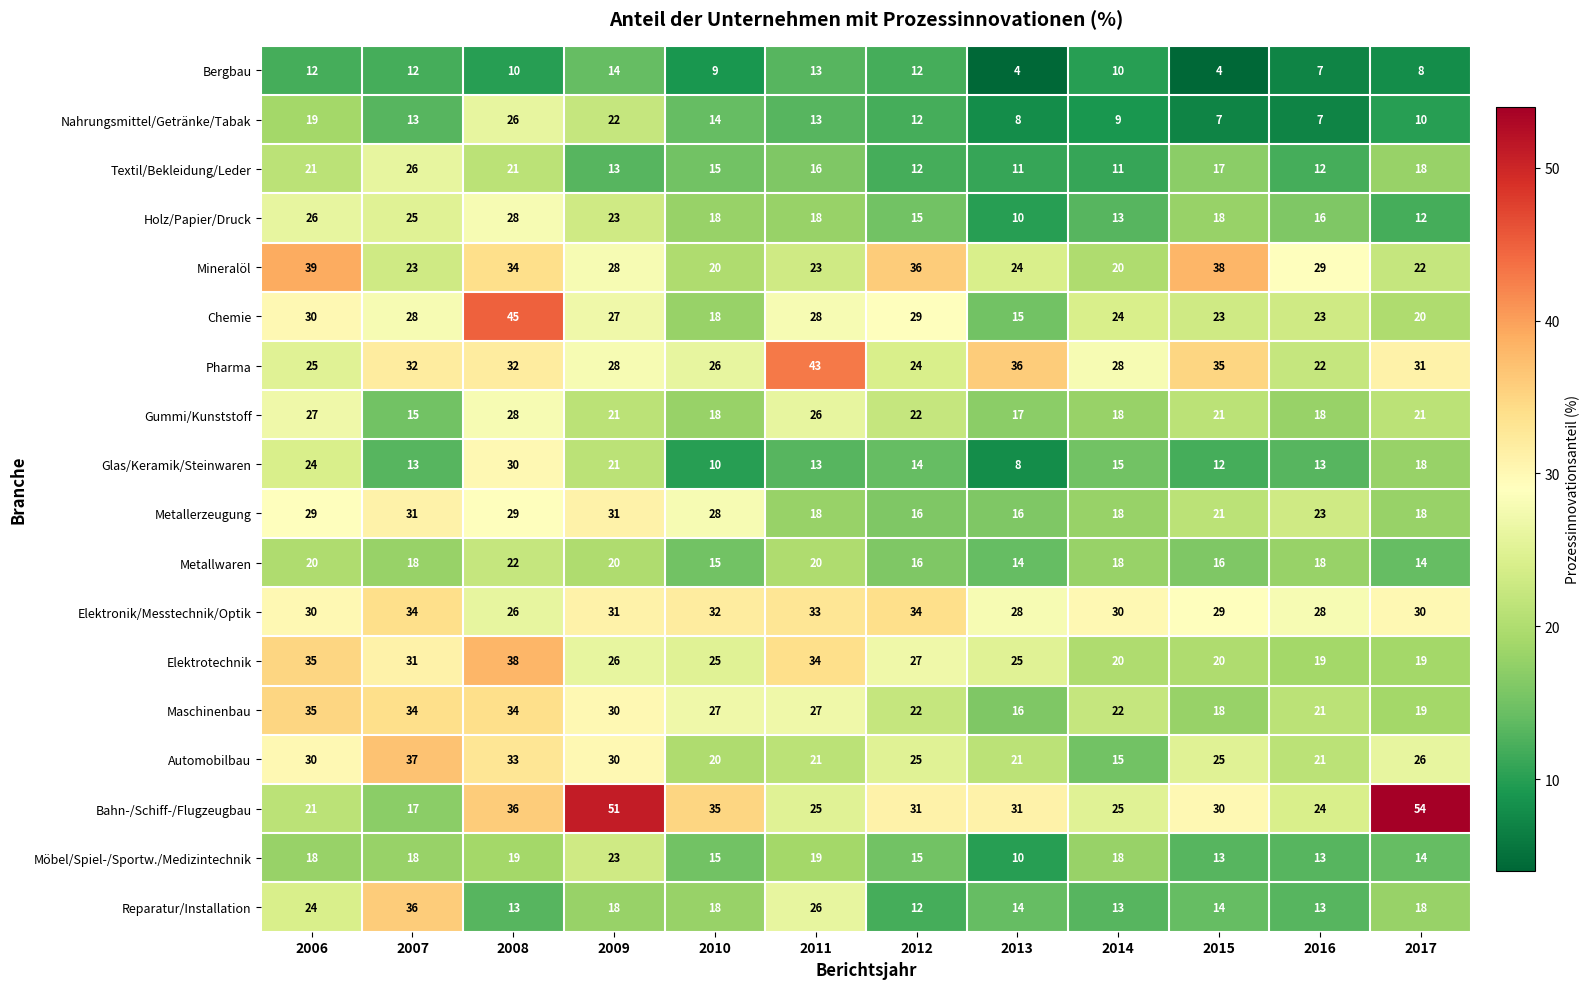

What is the difference between the highest and lowest values at 2017?

46